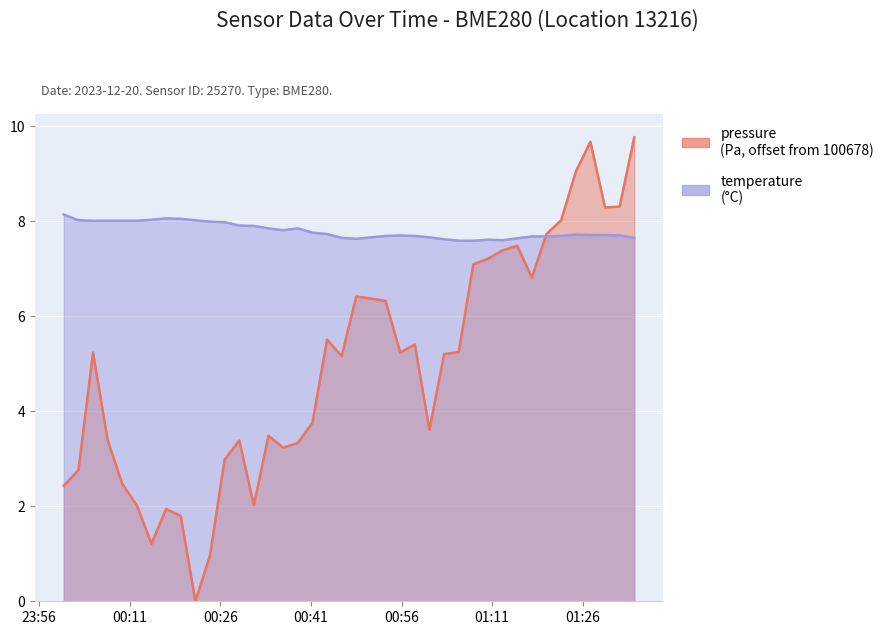

Reading left to right, extract all data points from this chart.

pressure: 2023-12-20T00:00:04=2.4	2023-12-20T00:02:30=2.8	2023-12-20T00:04:55=5.2	2023-12-20T00:07:20=3.4	2023-12-20T00:09:45=2.5	2023-12-20T00:12:11=2.0	2023-12-20T00:14:36=1.2	2023-12-20T00:17:01=1.9	2023-12-20T00:19:26=1.8	2023-12-20T00:21:52=0.0	2023-12-20T00:24:17=1.0	2023-12-20T00:26:42=3.0	2023-12-20T00:29:08=3.4	2023-12-20T00:31:33=2.0	2023-12-20T00:33:58=3.5	2023-12-20T00:36:24=3.2	2023-12-20T00:38:49=3.3	2023-12-20T00:41:15=3.8	2023-12-20T00:43:40=5.5	2023-12-20T00:46:05=5.2	2023-12-20T00:48:30=6.4	2023-12-20T00:50:56=6.4	2023-12-20T00:53:21=6.3	2023-12-20T00:55:47=5.2	2023-12-20T00:58:12=5.4	2023-12-20T01:00:37=3.6	2023-12-20T01:03:03=5.2	2023-12-20T01:05:28=5.2	2023-12-20T01:07:53=7.1	2023-12-20T01:10:19=7.2	2023-12-20T01:12:44=7.4	2023-12-20T01:15:09=7.5	2023-12-20T01:17:35=6.8	2023-12-20T01:20:00=7.7	2023-12-20T01:22:26=8.0	2023-12-20T01:24:51=9.0	2023-12-20T01:27:16=9.7	2023-12-20T01:29:42=8.3	2023-12-20T01:32:07=8.3	2023-12-20T01:34:32=9.8
temperature: 2023-12-20T00:00:04=8.1	2023-12-20T00:02:30=8.0	2023-12-20T00:04:55=8.0	2023-12-20T00:07:20=8.0	2023-12-20T00:09:45=8.0	2023-12-20T00:12:11=8.0	2023-12-20T00:14:36=8.0	2023-12-20T00:17:01=8.1	2023-12-20T00:19:26=8.1	2023-12-20T00:21:52=8.0	2023-12-20T00:24:17=8.0	2023-12-20T00:26:42=8.0	2023-12-20T00:29:08=7.9	2023-12-20T00:31:33=7.9	2023-12-20T00:33:58=7.8	2023-12-20T00:36:24=7.8	2023-12-20T00:38:49=7.8	2023-12-20T00:41:15=7.8	2023-12-20T00:43:40=7.7	2023-12-20T00:46:05=7.7	2023-12-20T00:48:30=7.6	2023-12-20T00:50:56=7.7	2023-12-20T00:53:21=7.7	2023-12-20T00:55:47=7.7	2023-12-20T00:58:12=7.7	2023-12-20T01:00:37=7.7	2023-12-20T01:03:03=7.6	2023-12-20T01:05:28=7.6	2023-12-20T01:07:53=7.6	2023-12-20T01:10:19=7.6	2023-12-20T01:12:44=7.6	2023-12-20T01:15:09=7.6	2023-12-20T01:17:35=7.7	2023-12-20T01:20:00=7.7	2023-12-20T01:22:26=7.7	2023-12-20T01:24:51=7.7	2023-12-20T01:27:16=7.7	2023-12-20T01:29:42=7.7	2023-12-20T01:32:07=7.7	2023-12-20T01:34:32=7.7